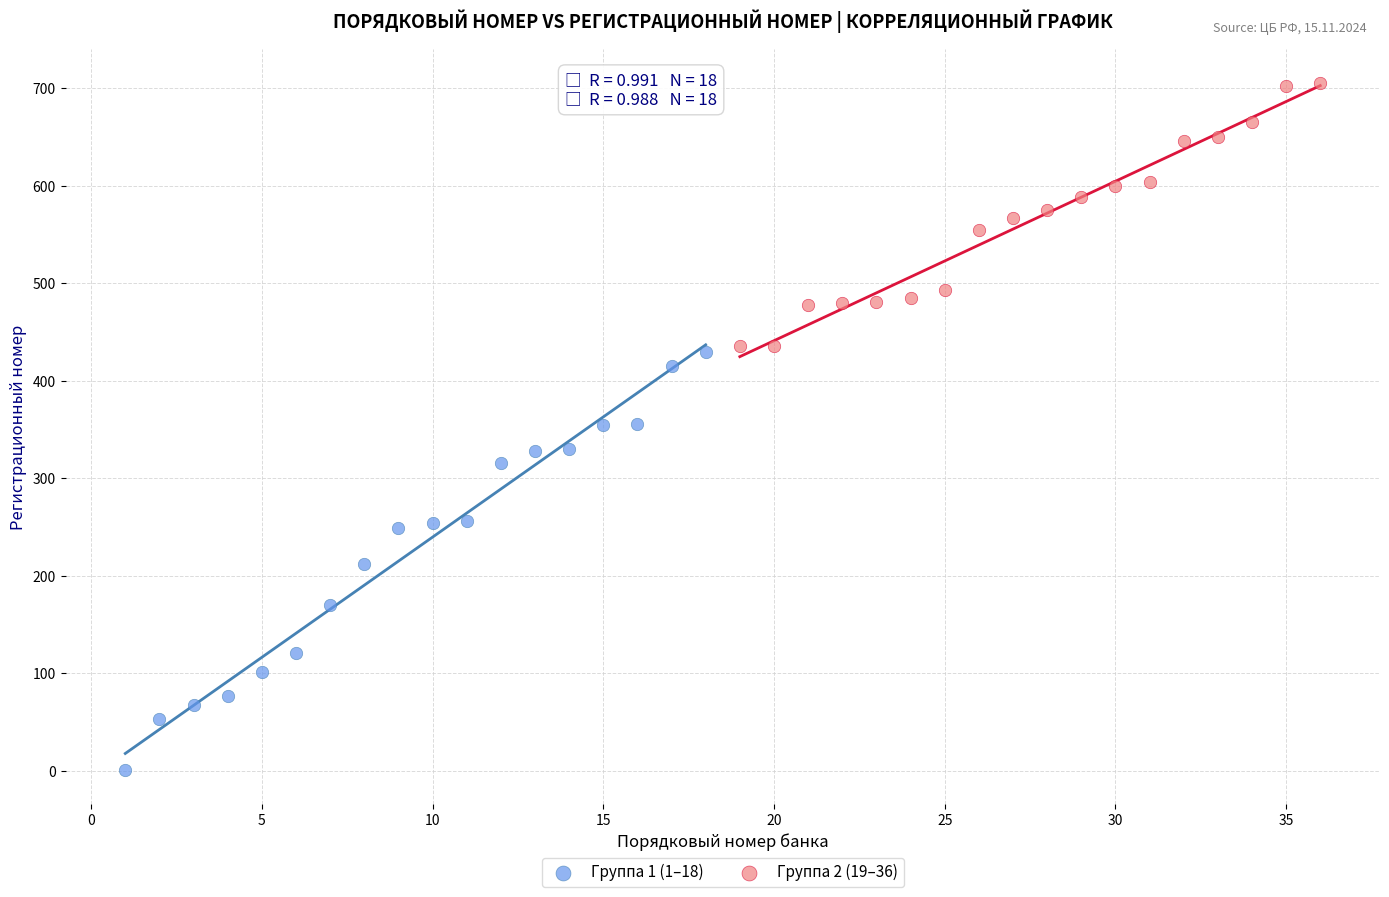

Which series has the largest Y range (max minus min)?

Группа 1 (1–18)